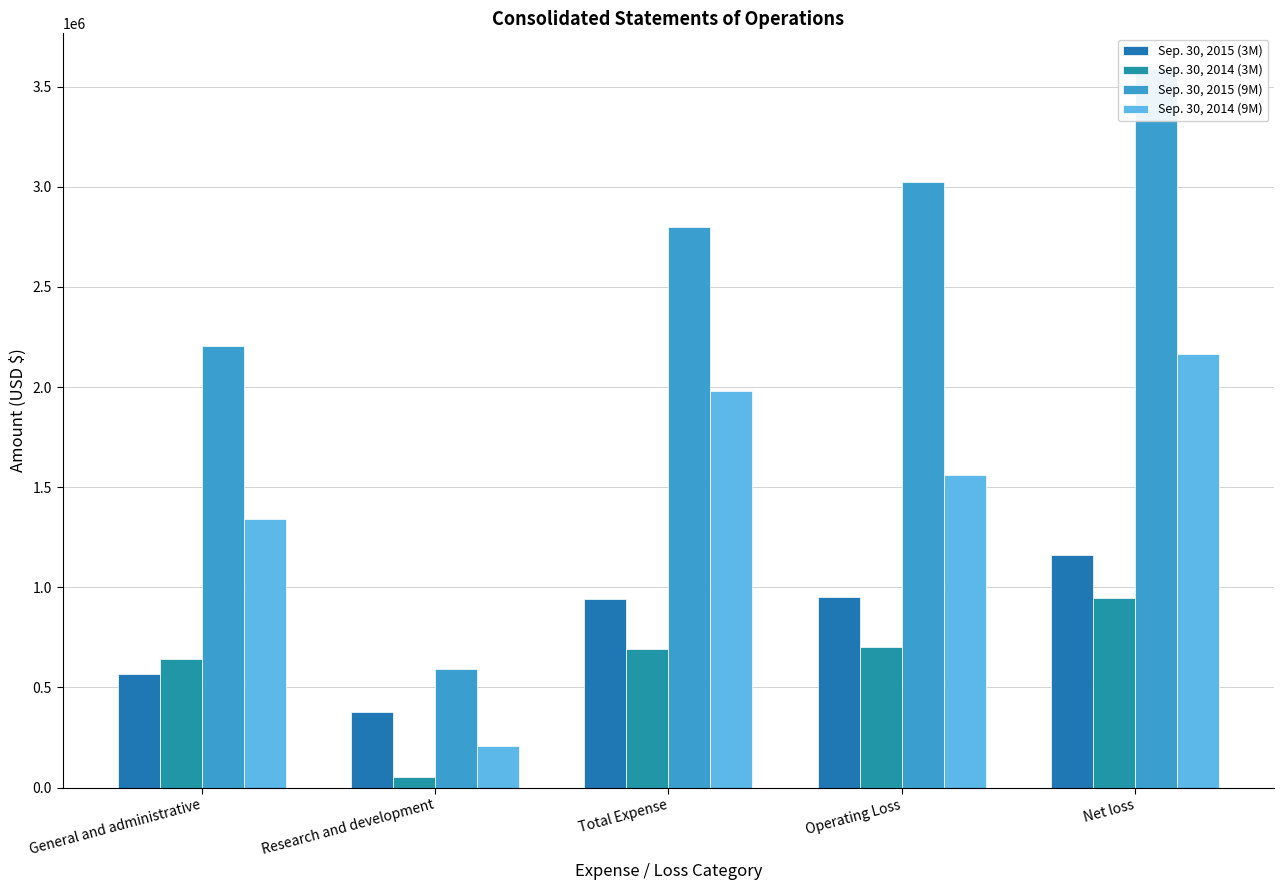

What is the sum of all Sep. 30, 2015 (3M) values?

3999531